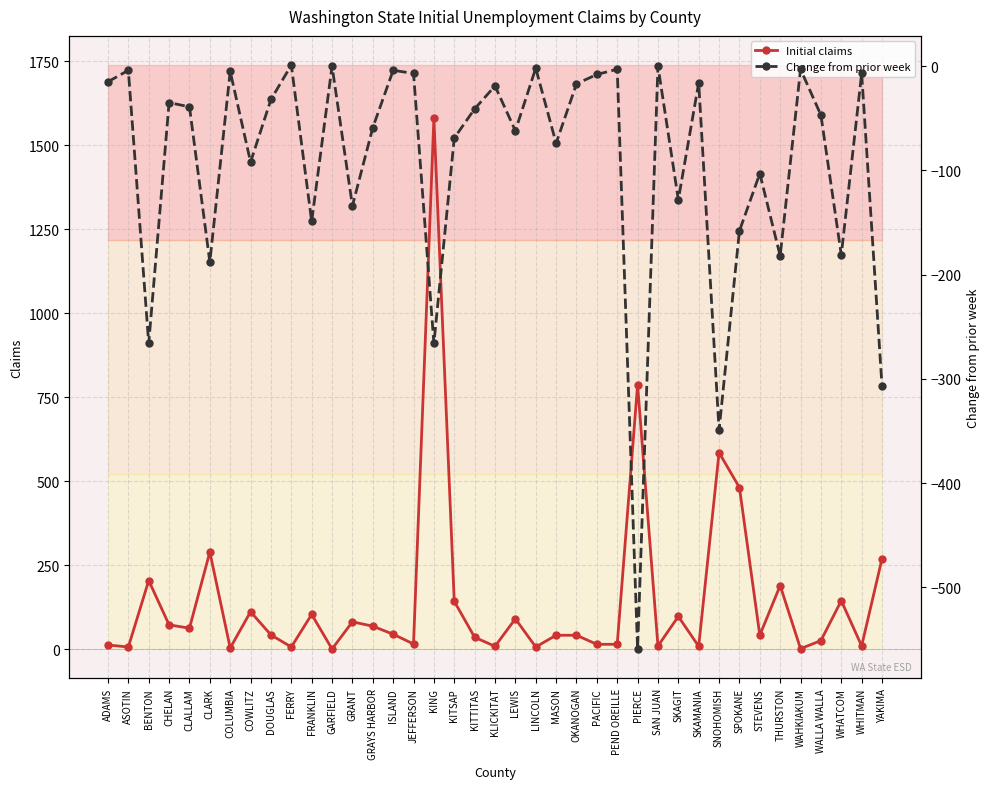

List the labels in order of Change from prior week value, smallest first.

PIERCE, SNOHOMISH, YAKIMA, BENTON, KING, CLARK, THURSTON, WHATCOM, SPOKANE, FRANKLIN, GRANT, SKAGIT, STEVENS, COWLITZ, MASON, KITSAP, LEWIS, GRAYS HARBOR, WALLA WALLA, KITTITAS, CLALLAM, CHELAN, DOUGLAS, KLICKITAT, OKANOGAN, SKAMANIA, ADAMS, PACIFIC, JEFFERSON, WHITMAN, COLUMBIA, ASOTIN, ISLAND, PEND OREILLE, WAHKIAKUM, LINCOLN, GARFIELD, SAN JUAN, FERRY